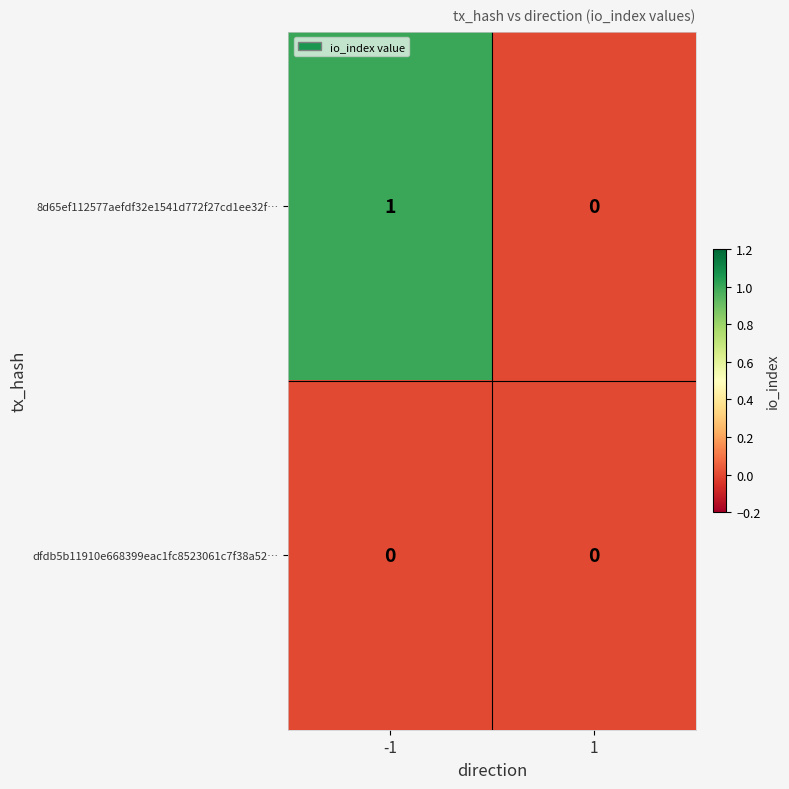

How many series are shown in this chart?

2